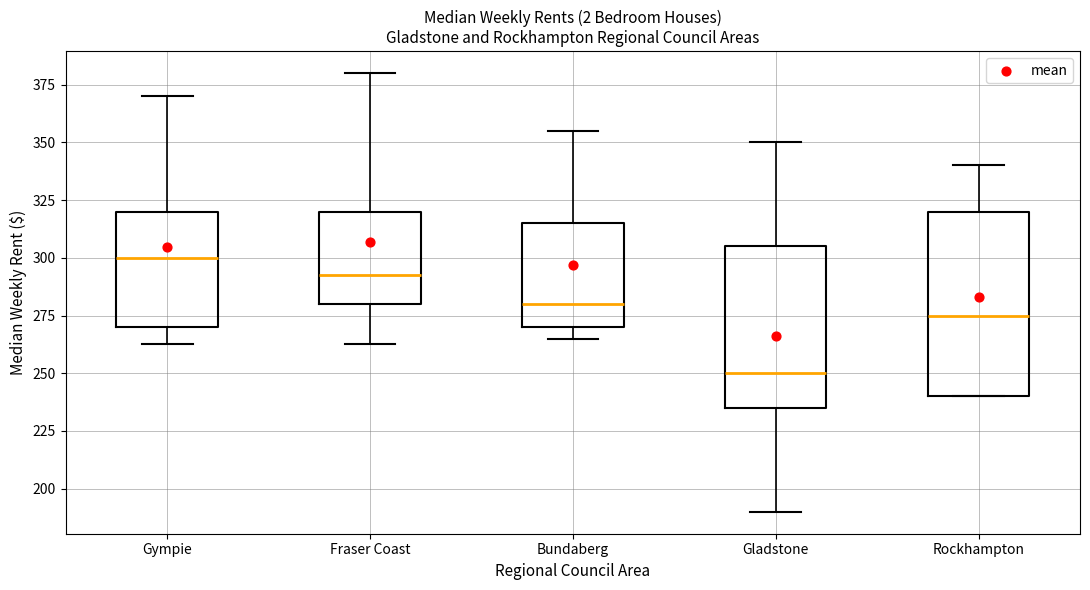

Reading left to right, read every box against the y-axis: the position of its median line, the range the box covers, and the ends of its whiskers. The values are not printed on the chart, so give them approximately, as read against the axis.

Gympie: median 300, box 270 to 320, whiskers 265 to 370
Fraser Coast: median 295, box 280 to 320, whiskers 265 to 380
Bundaberg: median 280, box 270 to 315, whiskers 265 to 355
Gladstone: median 250, box 235 to 305, whiskers 190 to 350
Rockhampton: median 275, box 240 to 320, whiskers 240 to 340